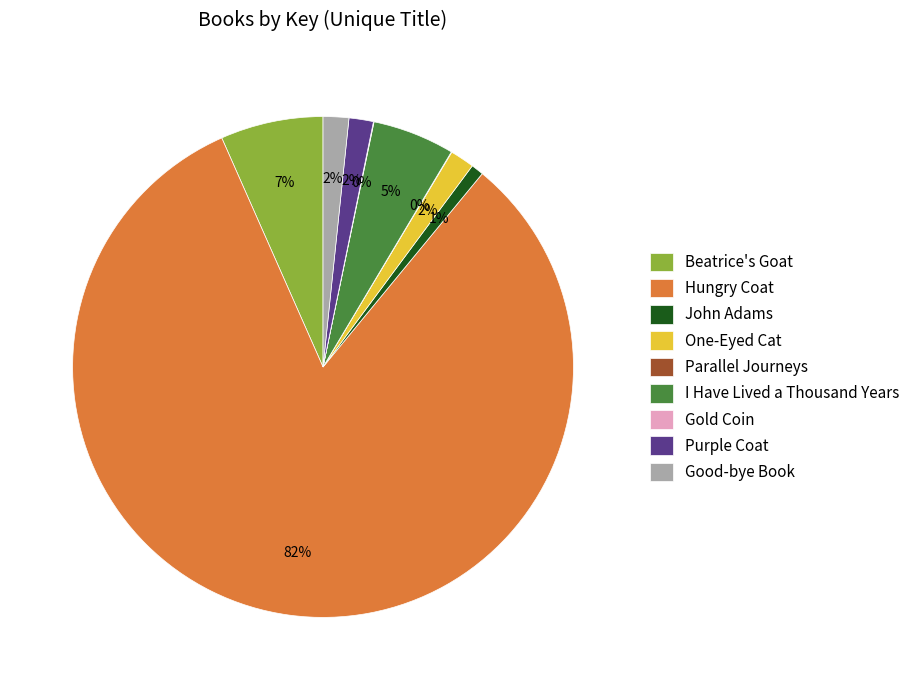

To the nearest percent, what portion does Purple Coat represent?

2%